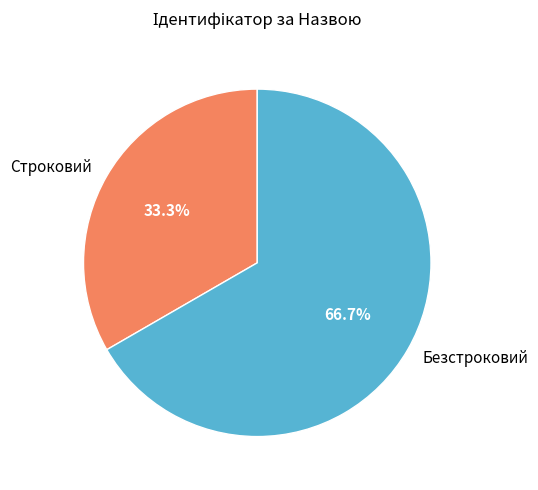

To the nearest percent, what is the difference between the largest and smallest slice percentages?

33%